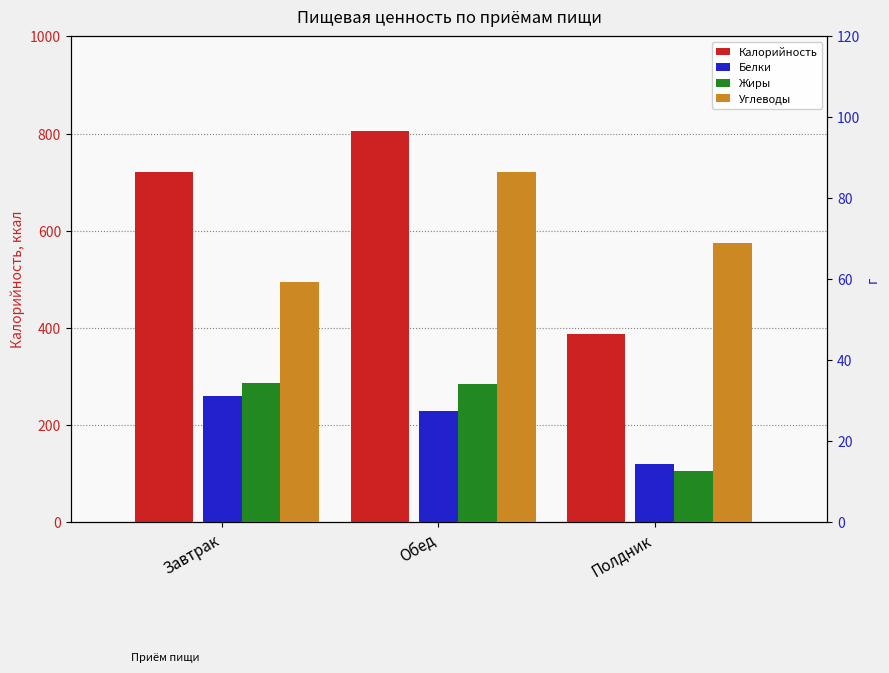

What is the maximum value shown in the chart?

804.9